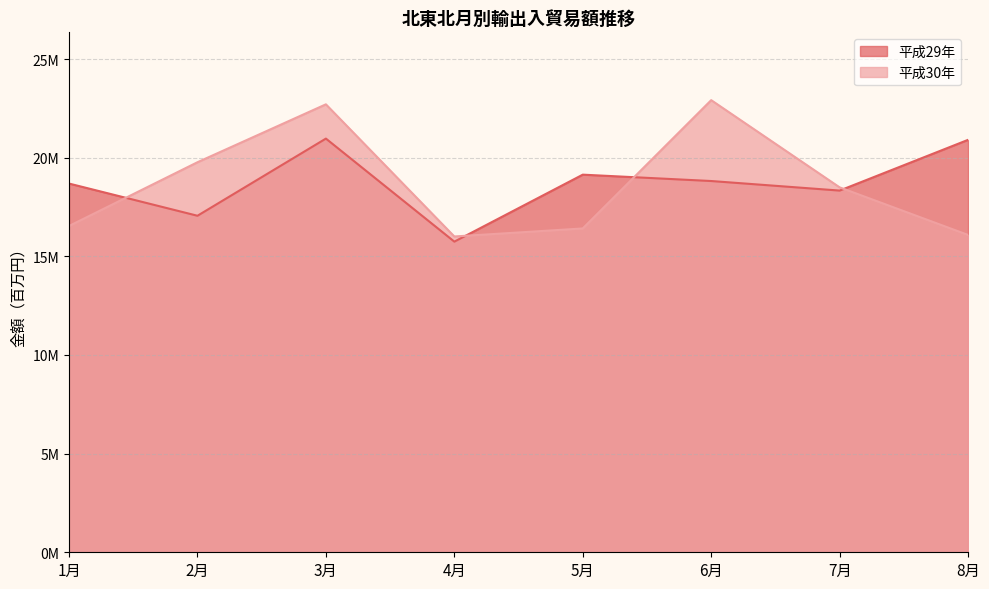

Between 4月 and 6月, which is larger?

6月